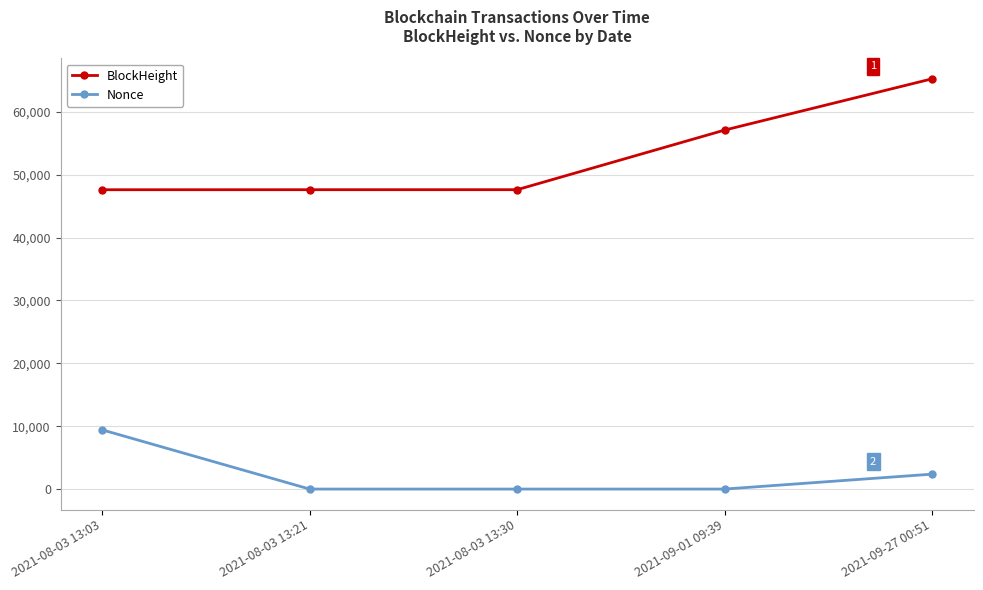

What is the sum of all Nonce values?

11796